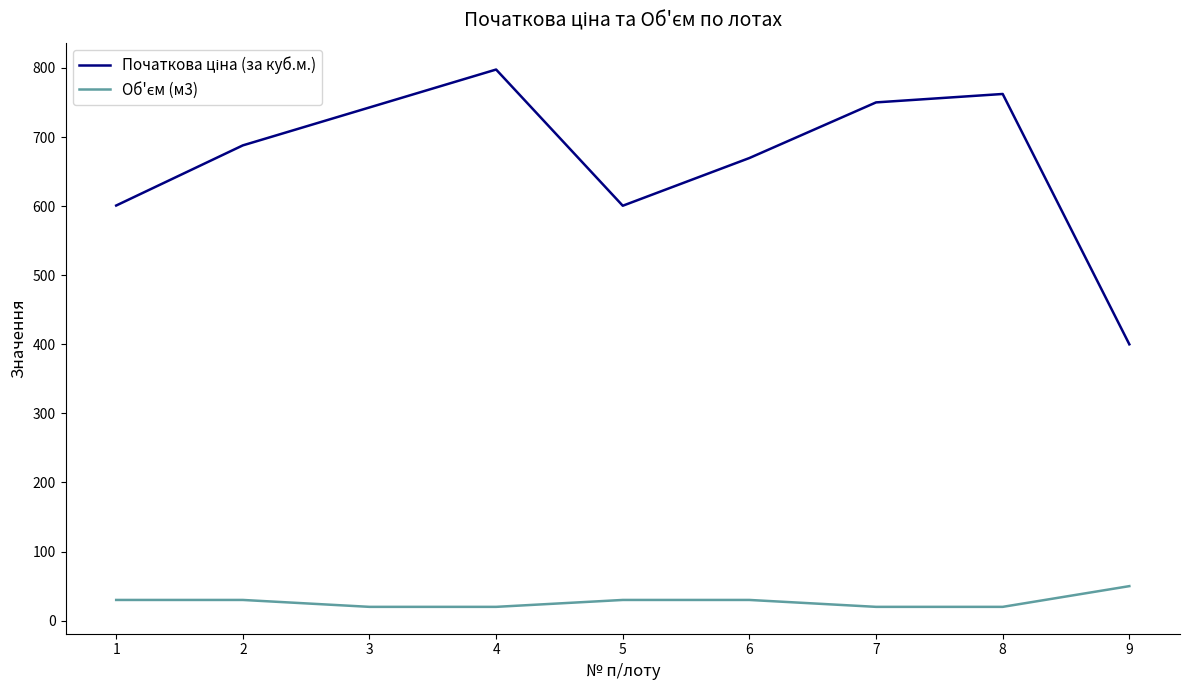

What is the total value across all series at 3?

762.9